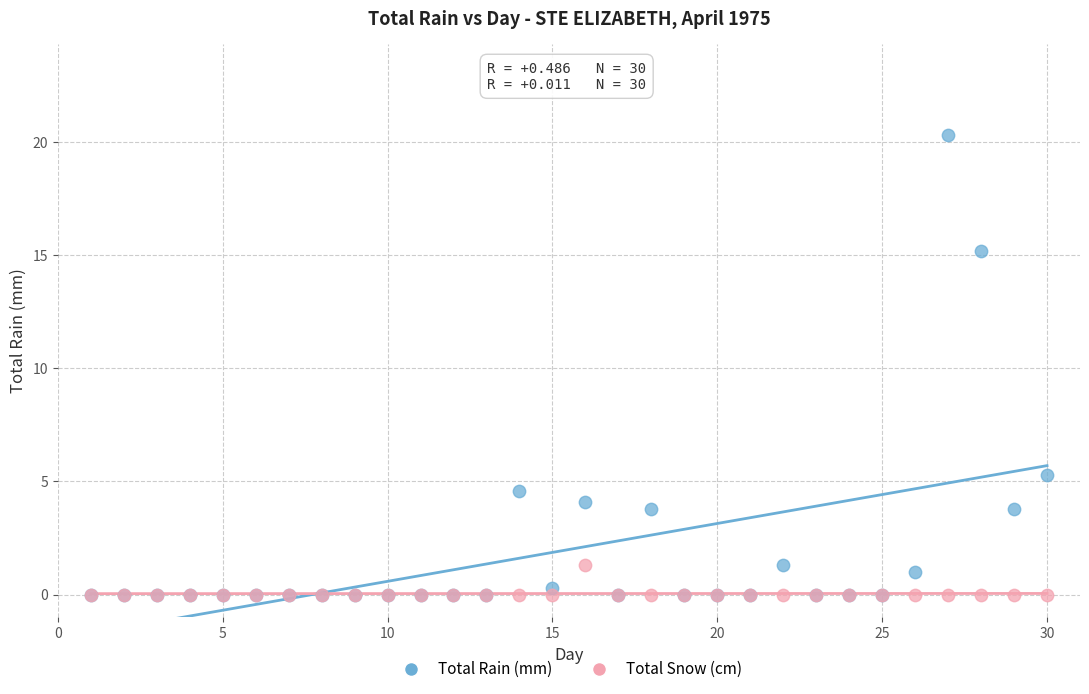

Across all series, what Y value is closest to 10?

5.3